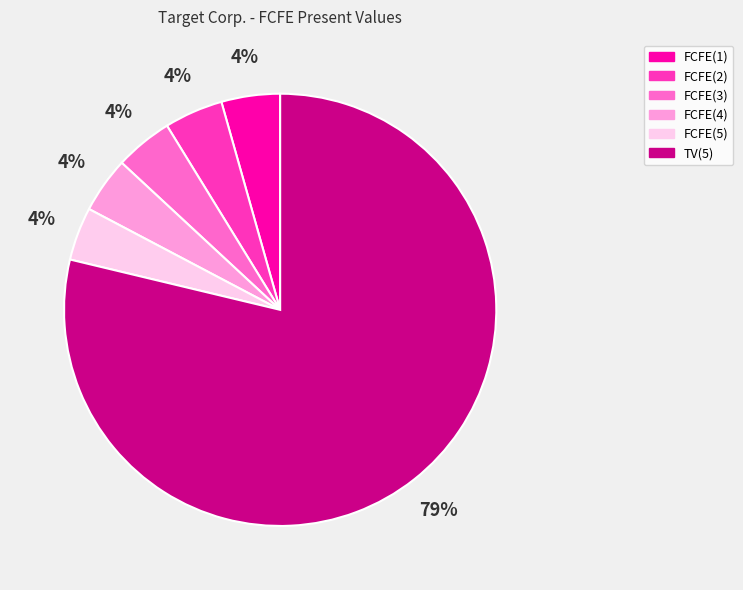

Which category has the biggest portion of the pie?

TV(5)